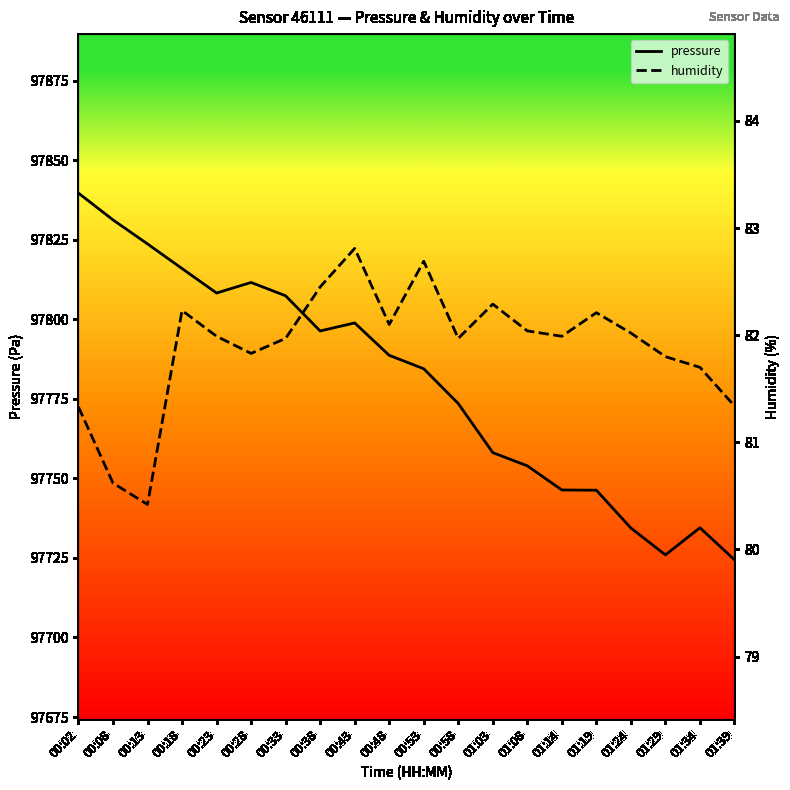

How many values in the pressure series exceed 97788?

10